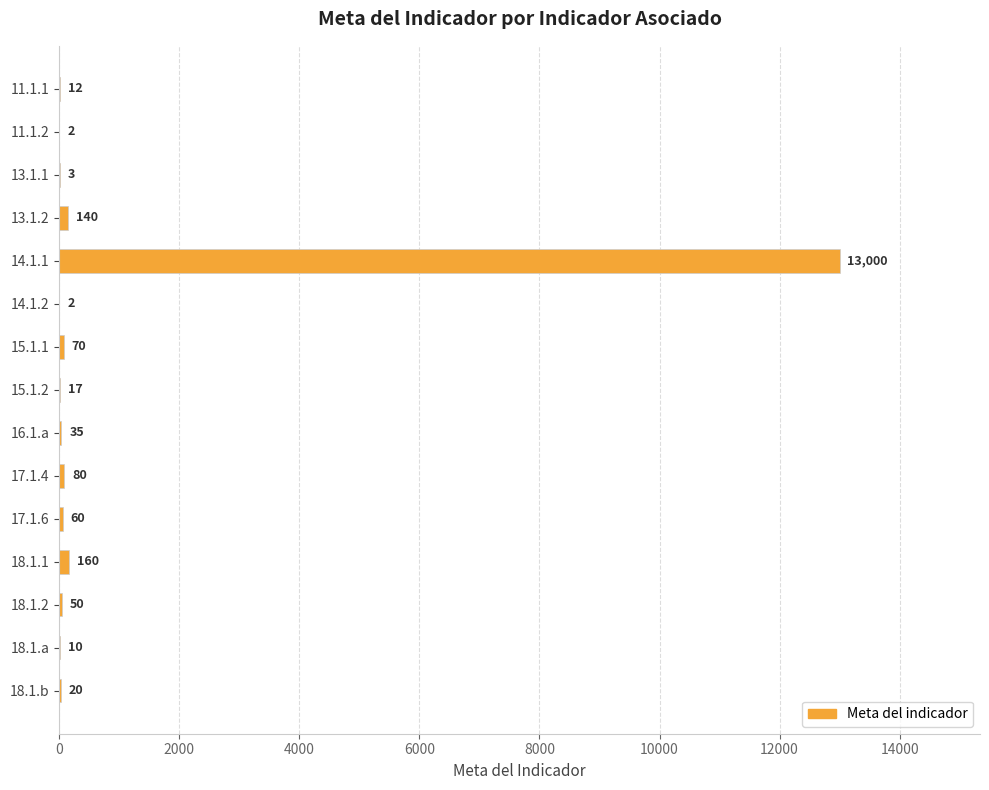

What is the greatest value displayed?

13000